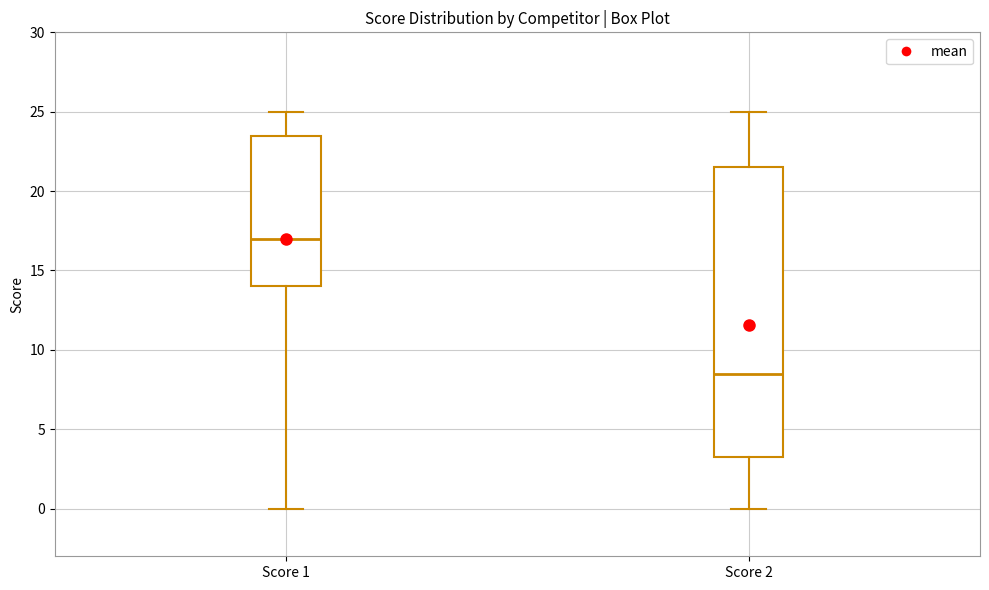

Comparing the boxes themselves (not the whiskers), which one is the tallest?

Score 2